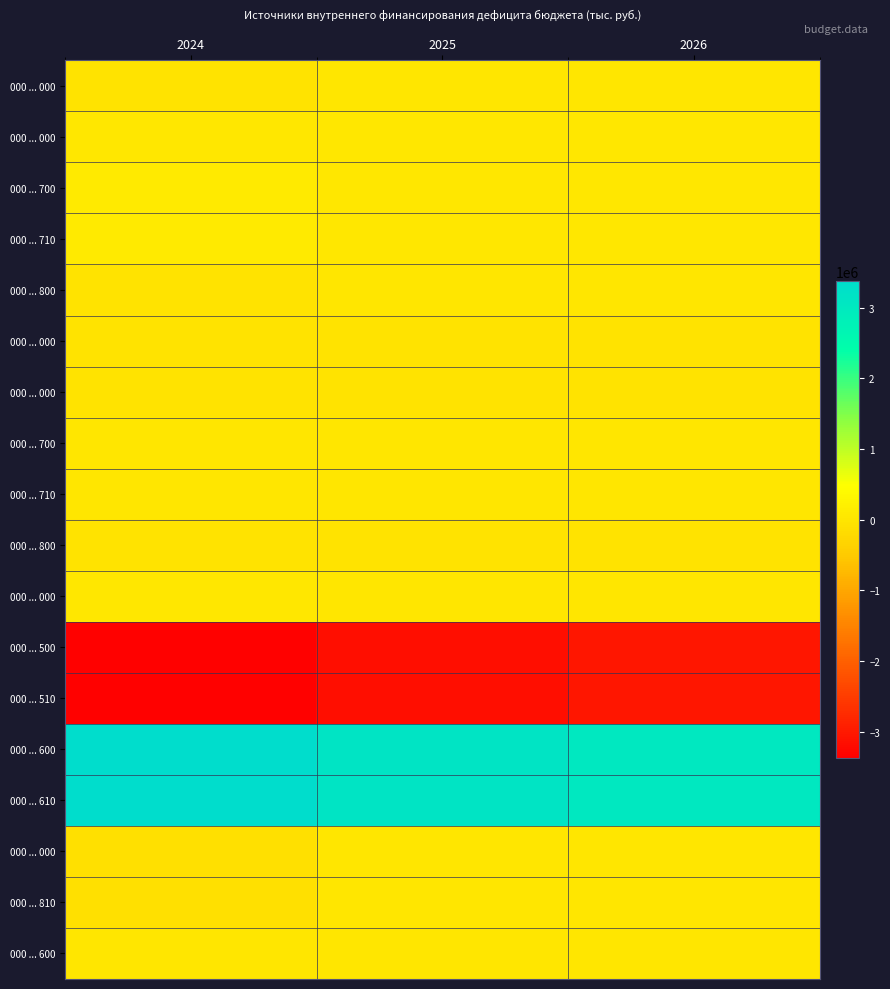

At which category is the sum across all series the highest?

2025